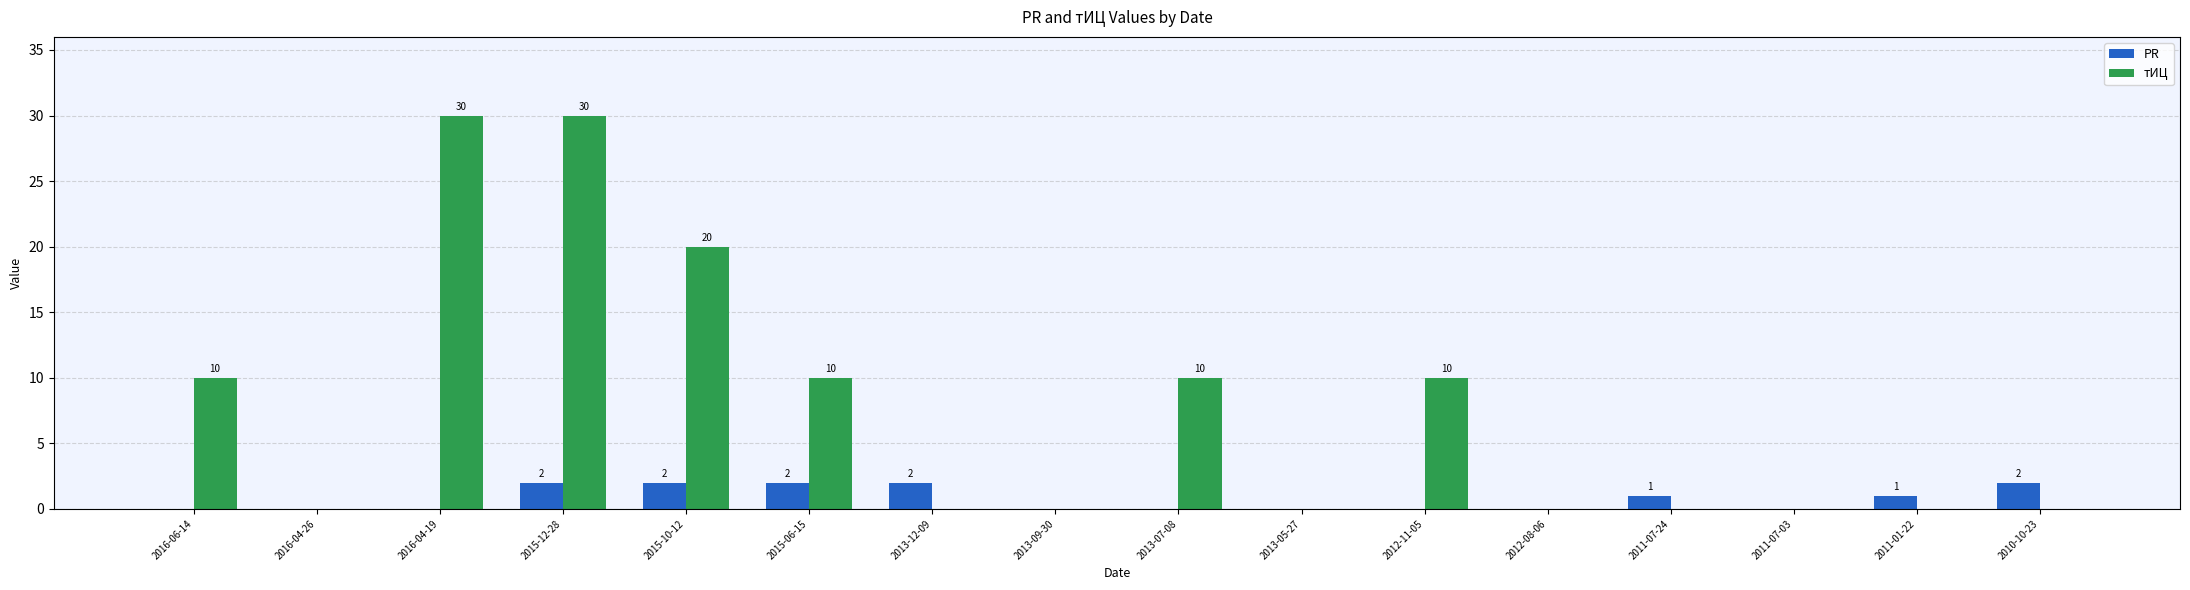

Is it true that PR equals 2 at 2010-10-23?

True